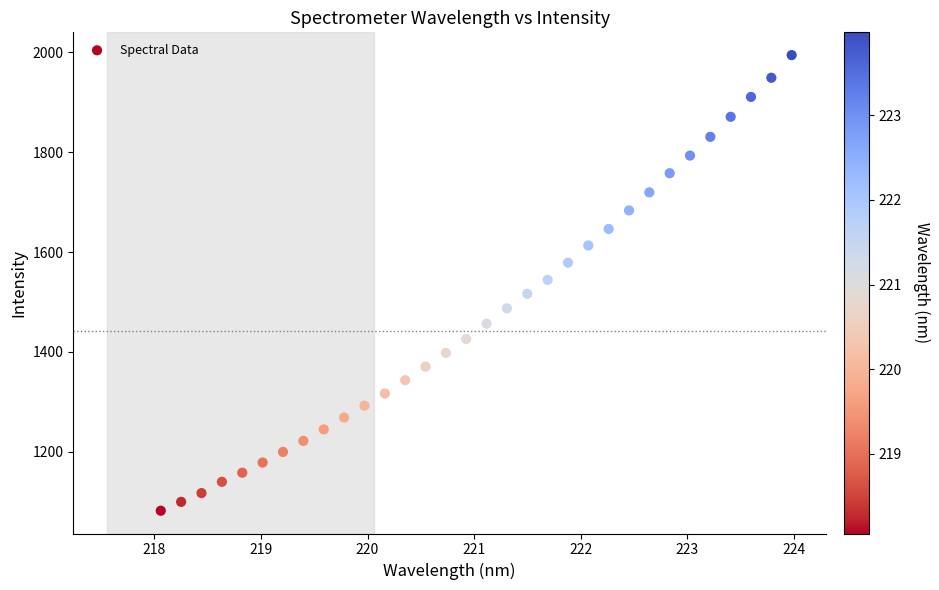

What is the range of X values (max minus min)?

5.9